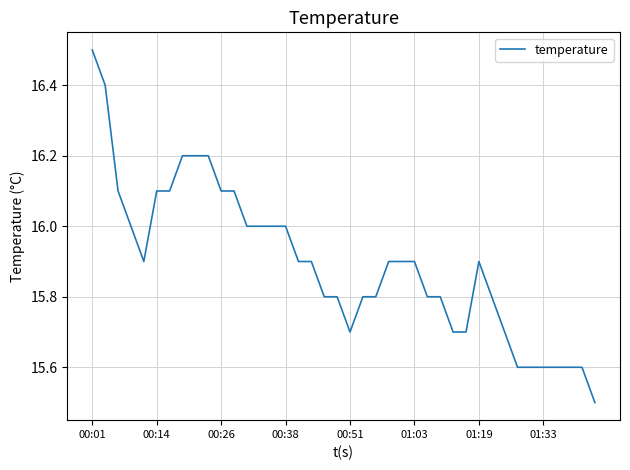

What is the difference between the maximum and minimum values?

1.0